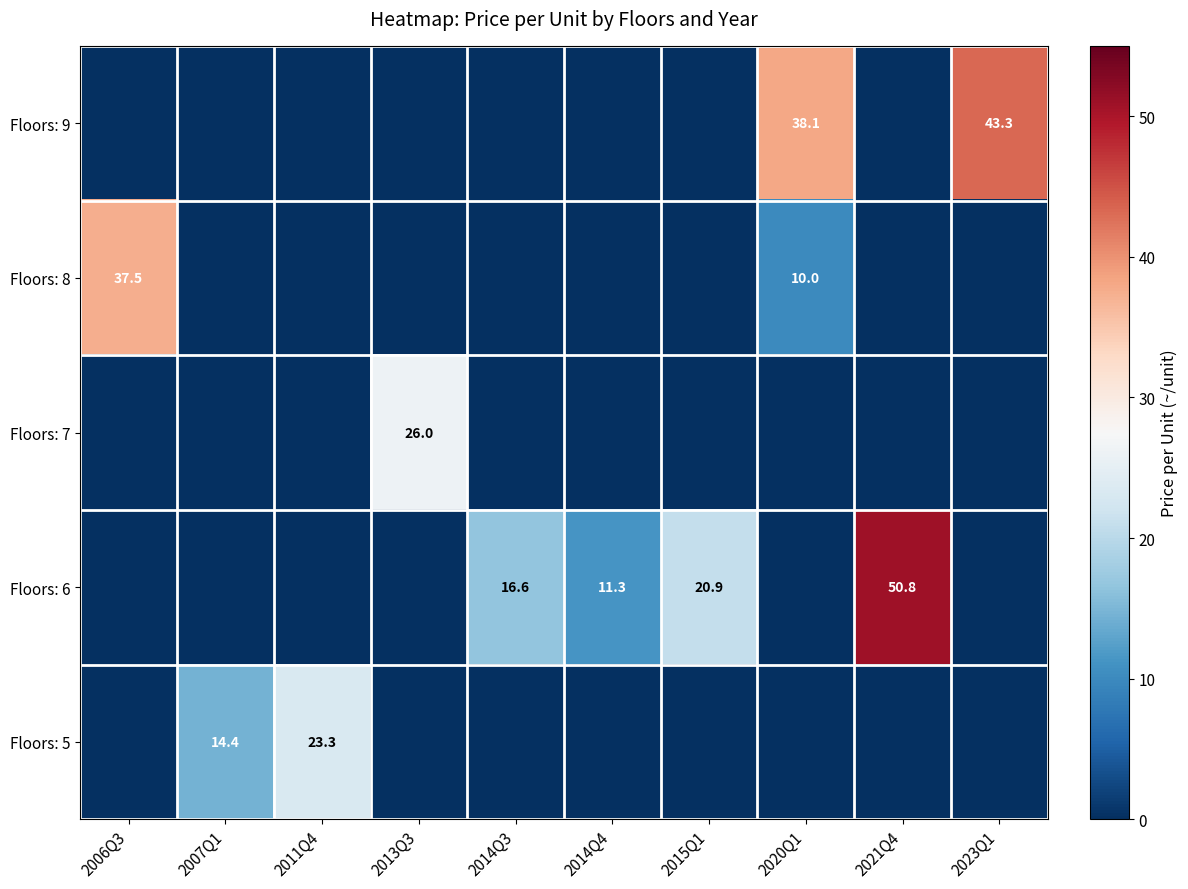

Which category has the highest value across all series?

2021Q4